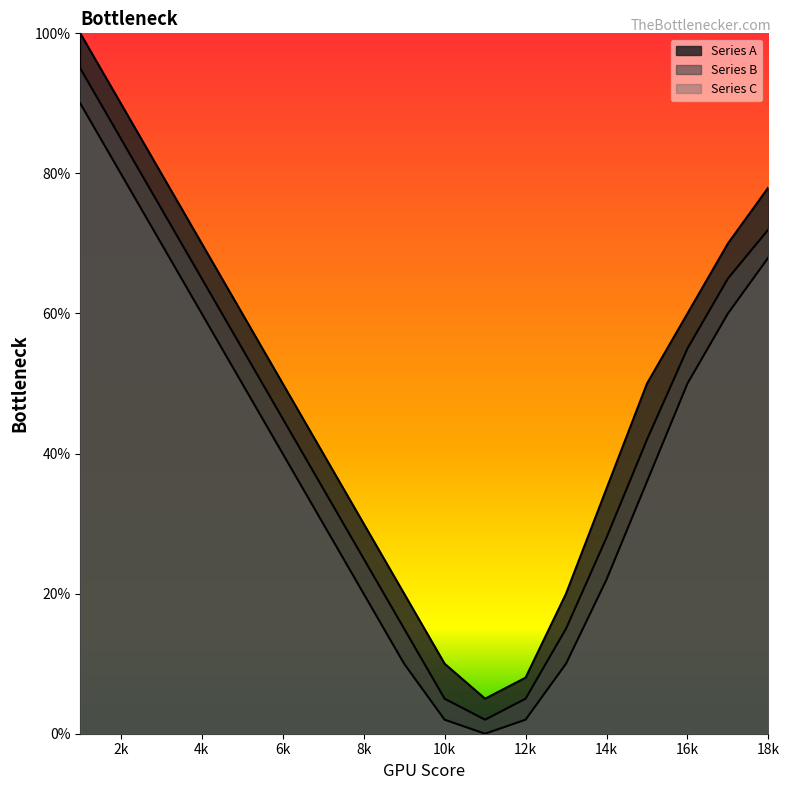

Between 3 and 6, which series saw the biggest shift?

Series A